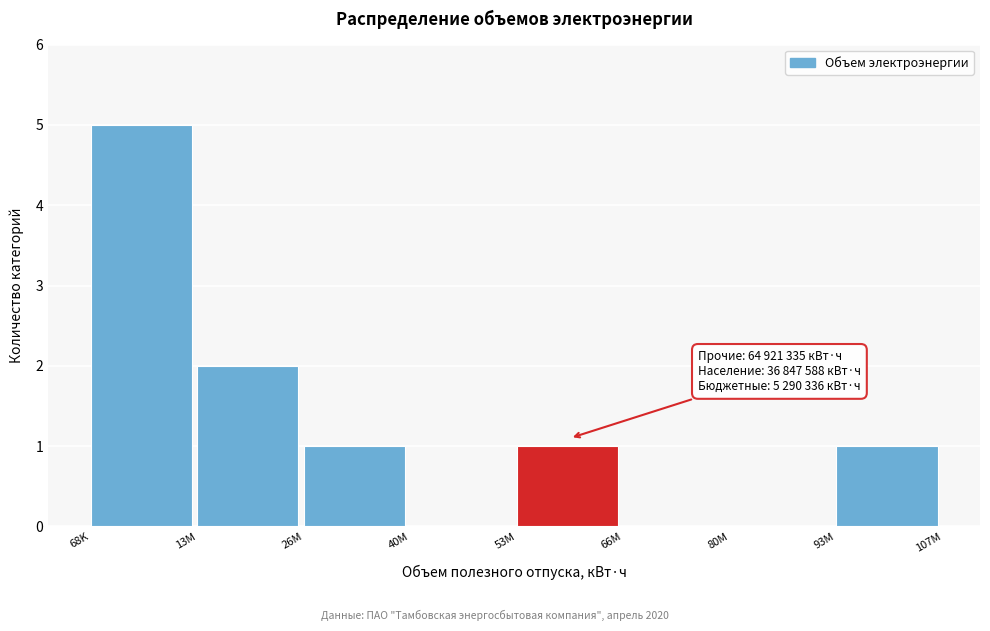

Reading right to left, what are all the values shown in this chart?

93M=1	80M=0	66M=0	53M=1	40M=0	26M=1	13M=2	68K=5